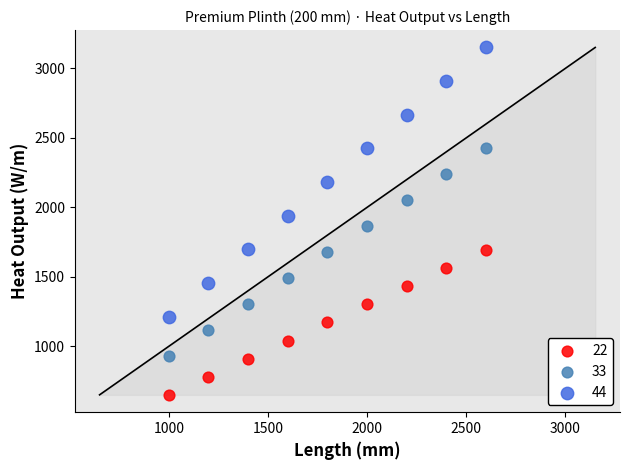

Across all data points, what is the range of X values (max minus min)?

1600